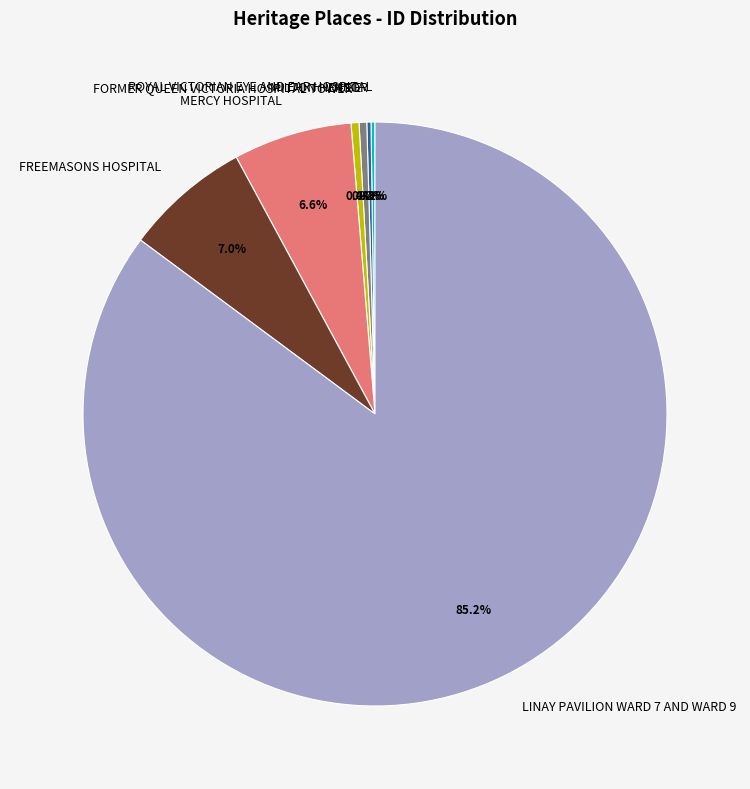

Is LINAY PAVILION WARD 7 AND WARD 9 the majority of the pie?

Yes